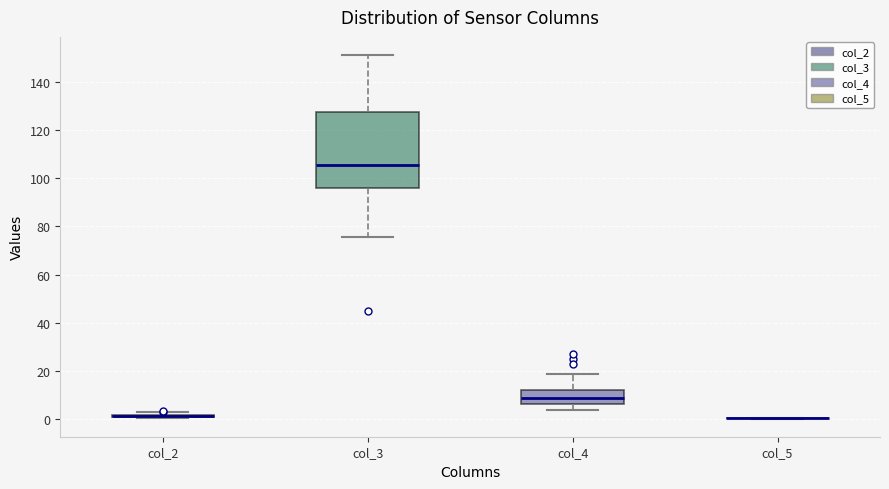

Reading left to right, read every box against the y-axis: the position of its median line, the range the box covers, and the ends of its whiskers. The values are not printed on the chart, so give them approximately, as read against the axis.

col_2: box collapsed to a line at 2, whiskers 0 to 2
col_3: median 106, box 96 to 128, whiskers 76 to 152
col_4: median 8, box 6 to 12, whiskers 4 to 18
col_5: box collapsed to a line at 0, whiskers 0 to 0